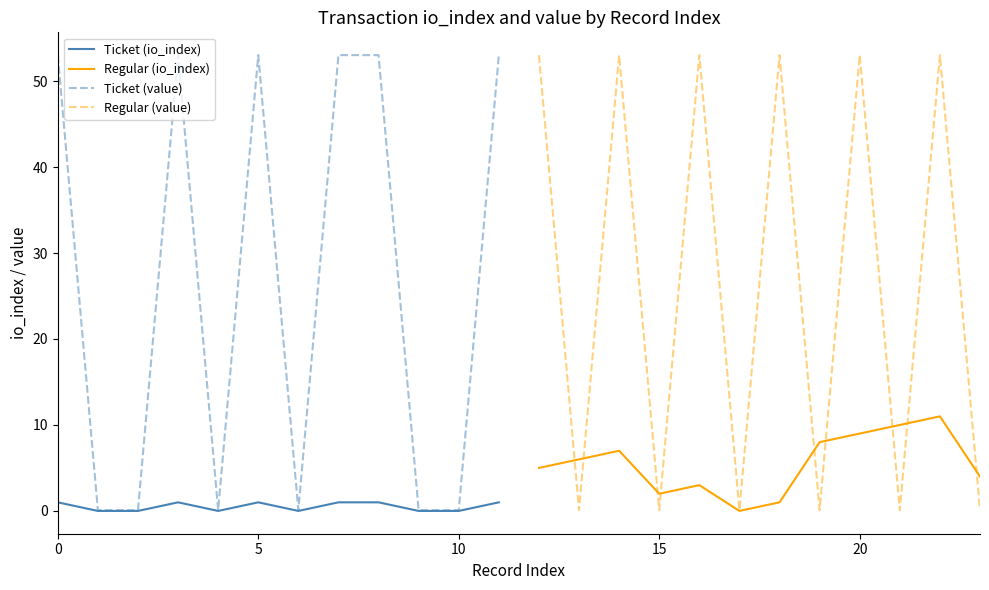

Rank the series at 8 from lowest to highest value.

Ticket (io_index), Regular (io_index), Ticket (value), Regular (value)